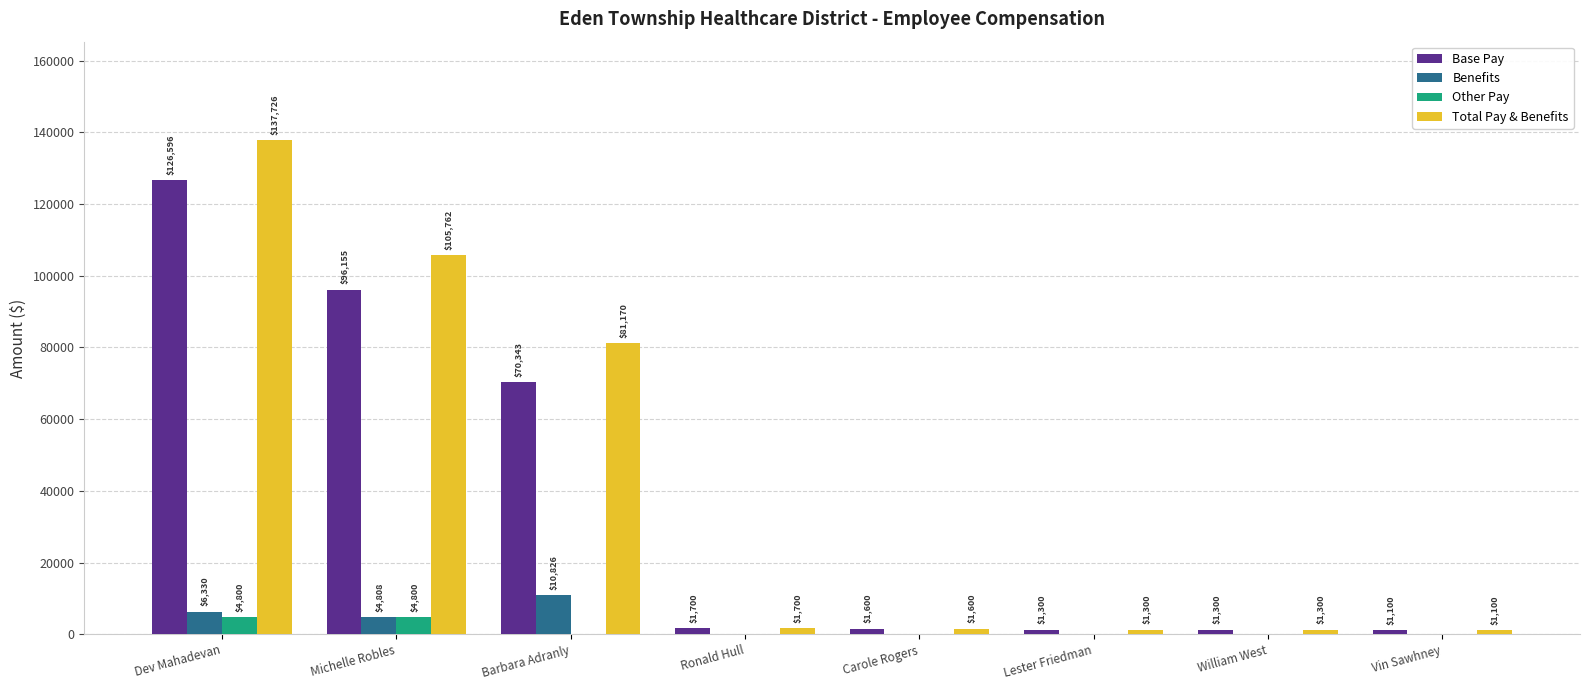

Which series changed the most between Michelle Robles and Vin Sawhney?

Total Pay & Benefits